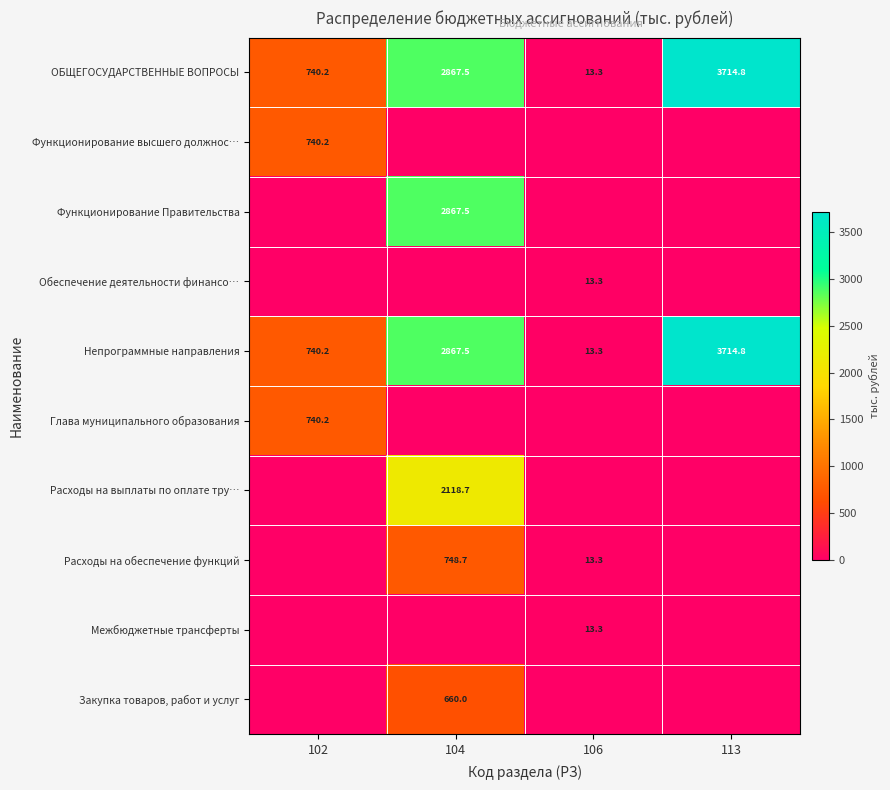

What value does the ОБЩЕГОСУДАРСТВЕННЫЕ ВОПРОСЫ series have at 102?

740.2